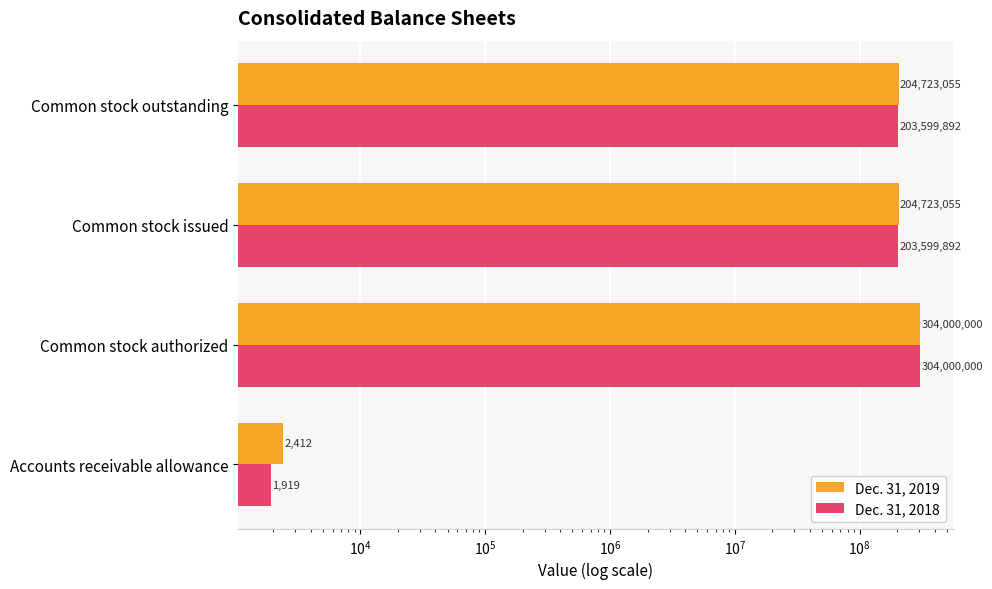

Which series has the largest total across all categories?

Dec. 31, 2019